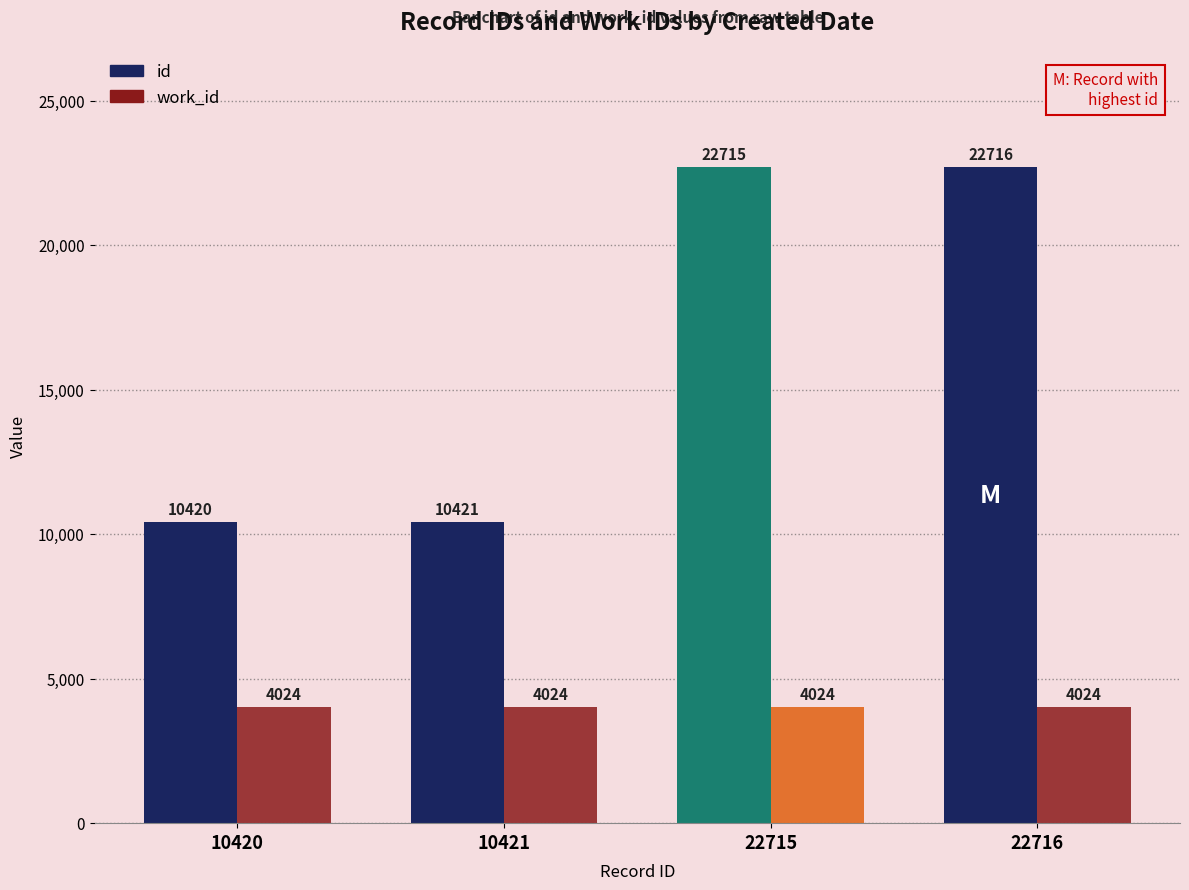

What value does the work_id series have at 22716?

4024